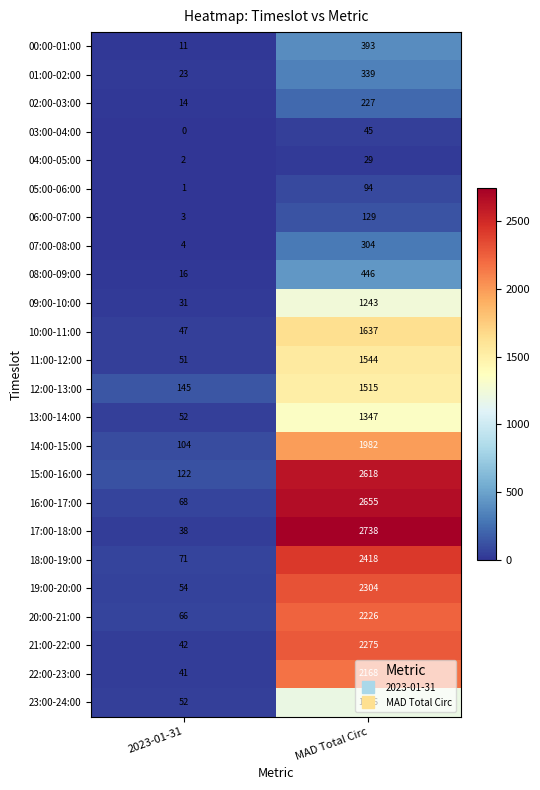

Is the value of 23:00-24:00 at MAD Total Circ greater than the value of 13:00-14:00 at 2023-01-31?

Yes